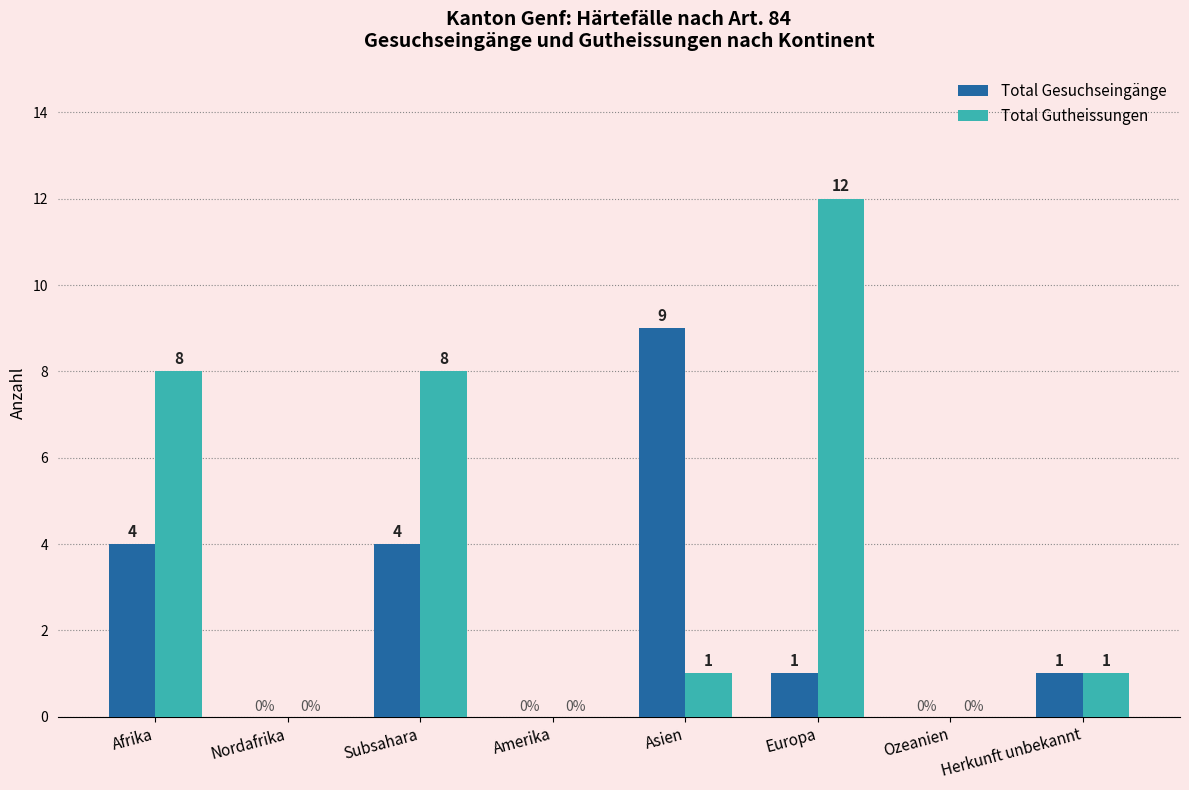

Is the value of Total Gutheissungen at Amerika greater than the value of Total Gesuchseingänge at Asien?

No